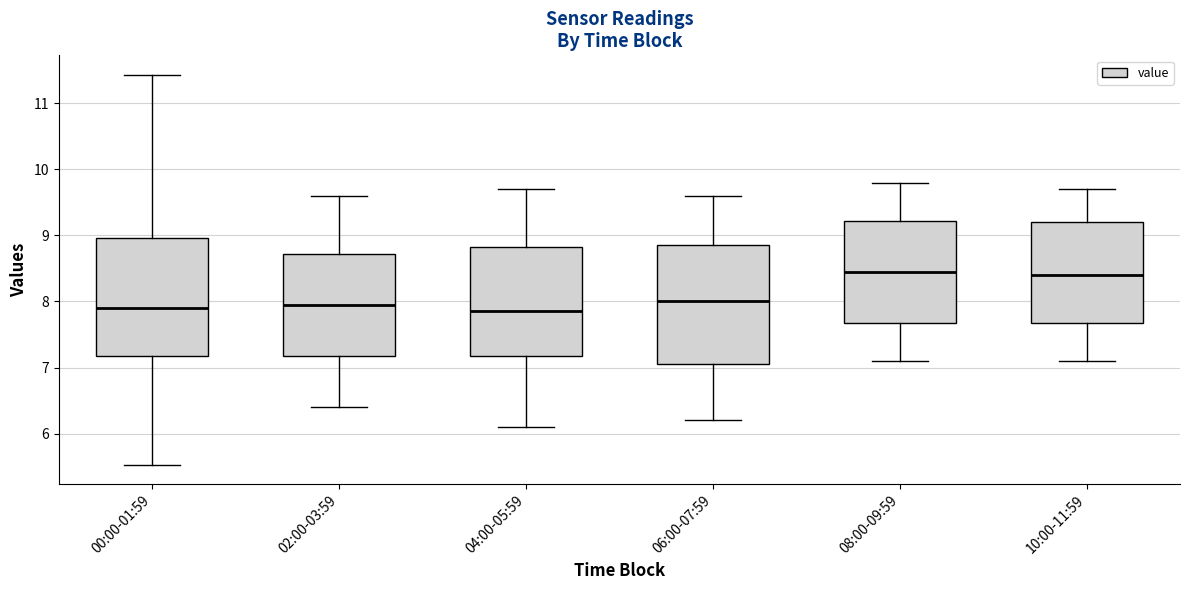

Reading left to right, read every box against the y-axis: the position of its median line, the range the box covers, and the ends of its whiskers. The values are not printed on the chart, so give them approximately, as read against the axis.

00:00-01:59: median 7.9, box 7.2 to 9.0, whiskers 5.5 to 11.4
02:00-03:59: median 8.0, box 7.2 to 8.7, whiskers 6.4 to 9.6
04:00-05:59: median 7.9, box 7.2 to 8.8, whiskers 6.1 to 9.7
06:00-07:59: median 8.0, box 7.1 to 8.9, whiskers 6.2 to 9.6
08:00-09:59: median 8.5, box 7.7 to 9.2, whiskers 7.1 to 9.8
10:00-11:59: median 8.4, box 7.7 to 9.2, whiskers 7.1 to 9.7